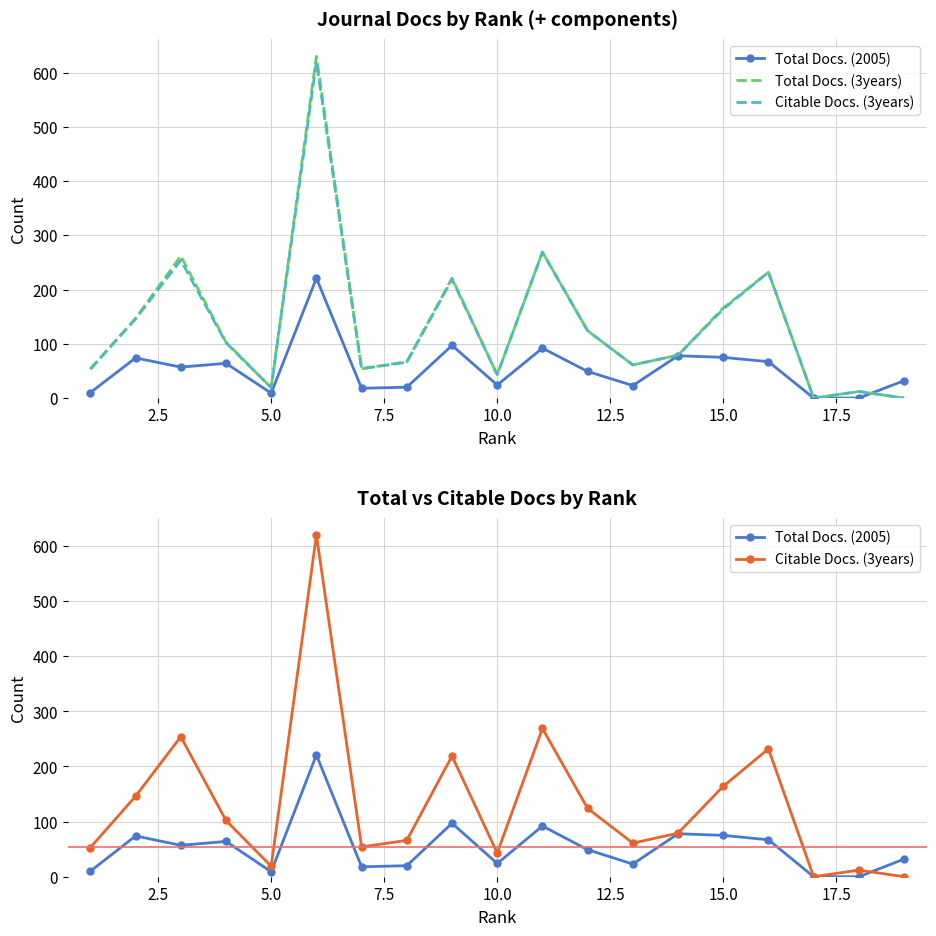

Reading left to right, extract all data points from this chart.

Total Docs. (2005): 10	74	57	64	9	221	18	20	97	24	92	49	23	78	75	67	0	0	32
Total Docs. (3years): 54	147	262	103	19	630	54	67	221	43	269	124	61	79	166	232	0	12	0
Citable Docs. (3years): 53	146	254	102	19	620	54	66	219	43	269	124	61	79	164	232	0	12	0